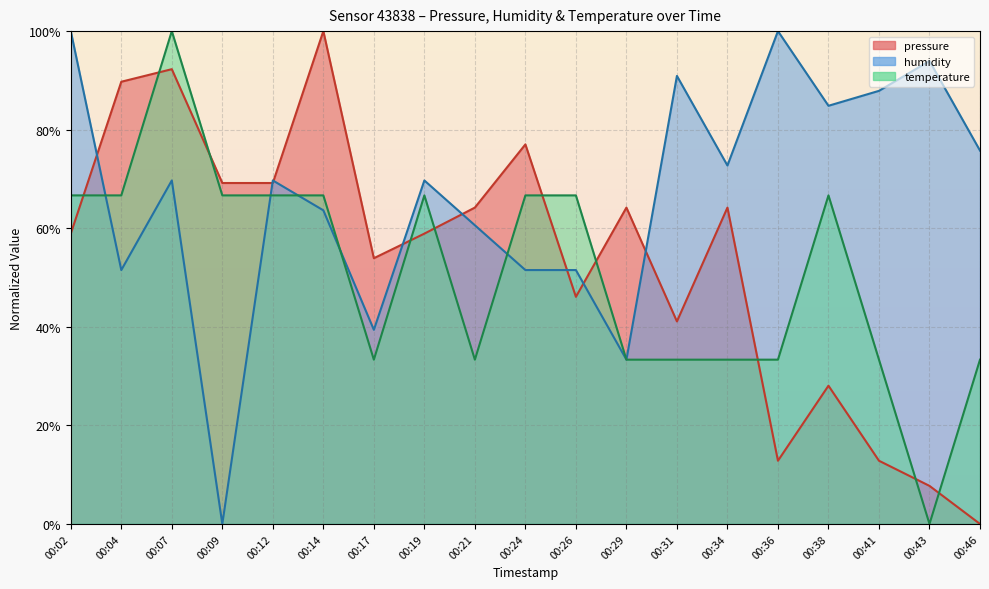

Which label corresponds to the smallest value in the chart?

00:46